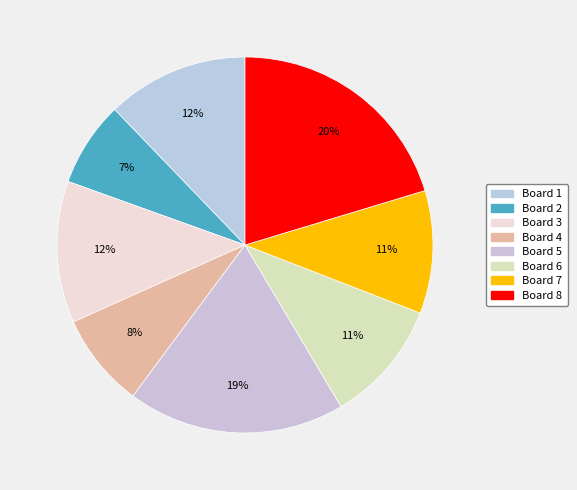

How many segments does this pie chart have?

8